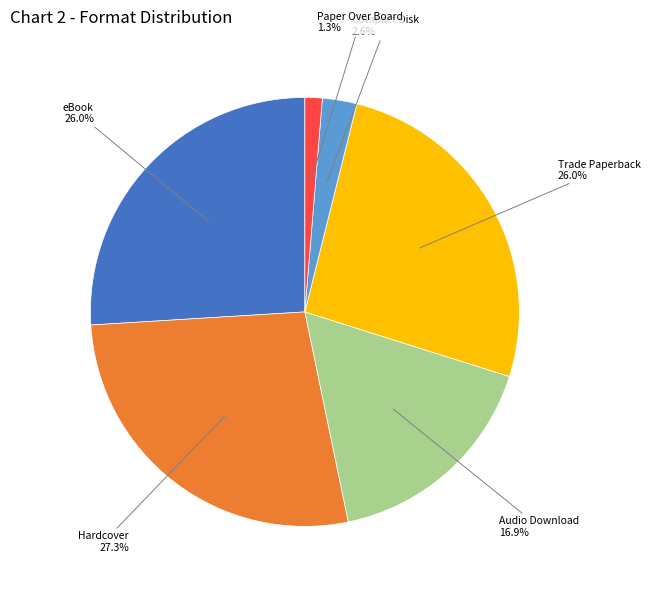

Is there any slice that represents more than half of the pie?

No